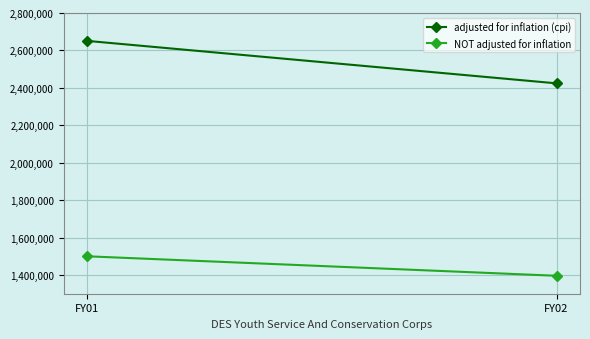

What is the smallest value displayed?

1395900